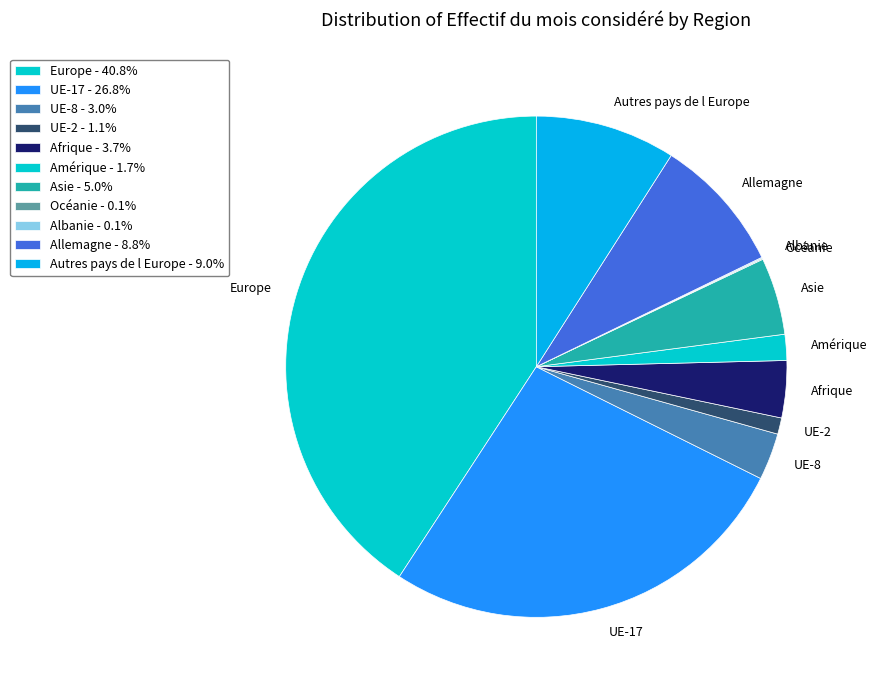

Combined, do UE-2 and UE-8 account for over 50%?

No